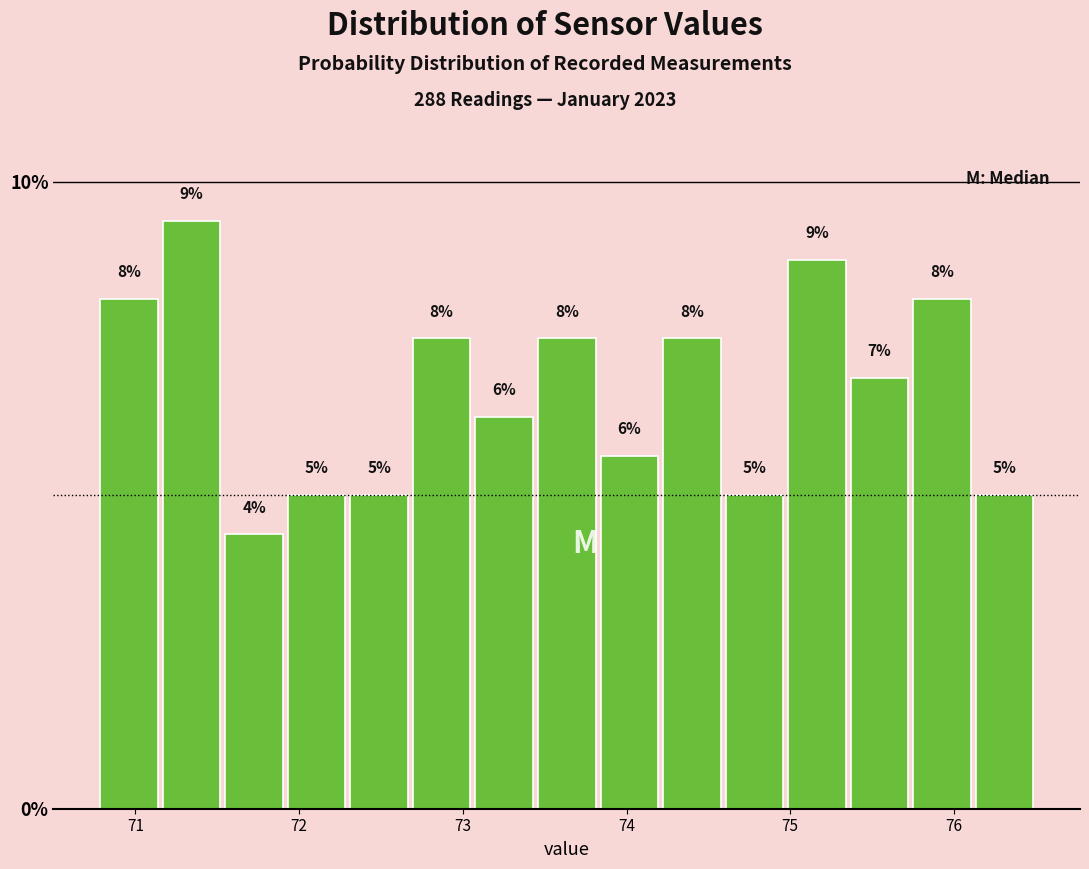

Around what value on the x-axis is the tallest bar? Give the approximate position of its centre, as read against the axis.

71.3